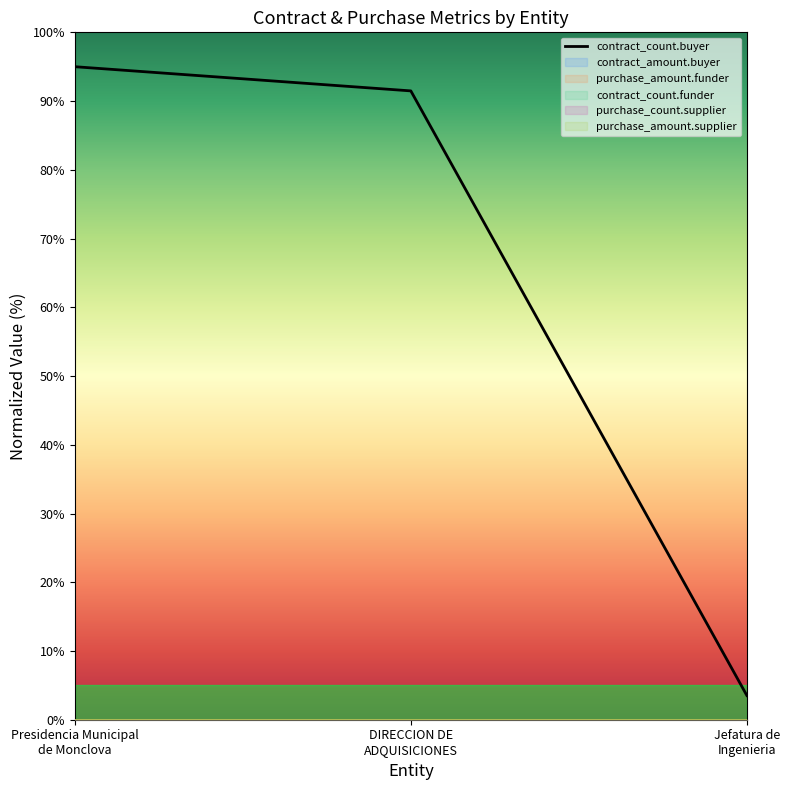

What is the difference between the second highest and minimum values?

88.0